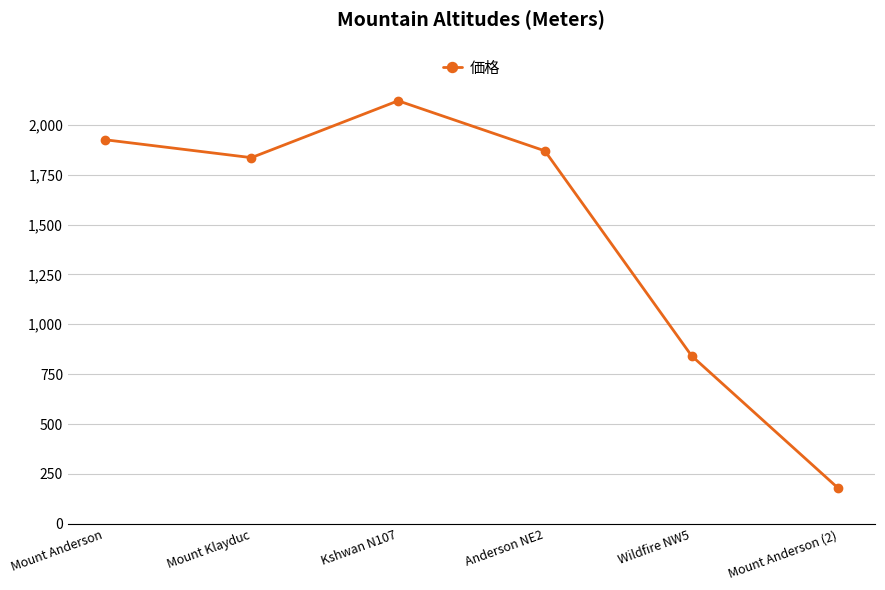

What is the difference between the second highest and minimum values?

1747